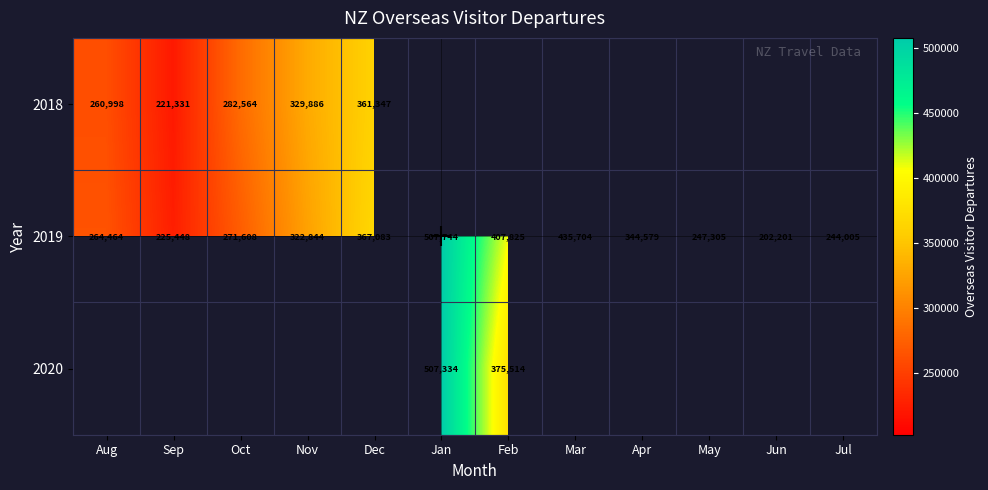

Is it true that 2019 equals 188632.7 at Feb?

False